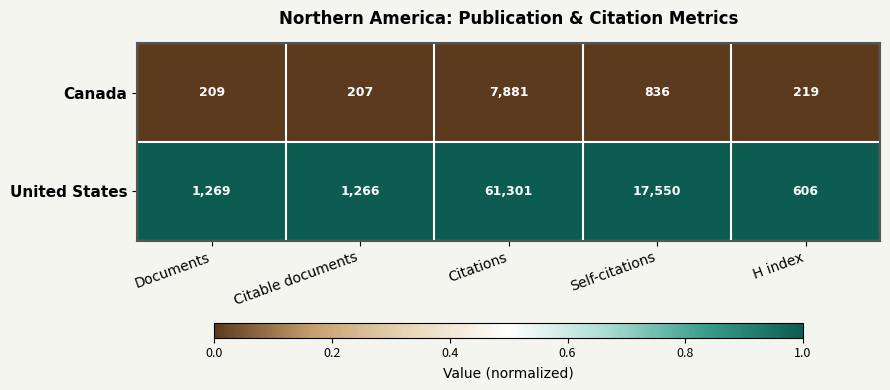

Reading left to right, extract all data points from this chart.

Canada: Documents=209	Citable documents=207	Citations=7881	Self-citations=836	H index=219
United States: Documents=1269	Citable documents=1266	Citations=61301	Self-citations=17550	H index=606